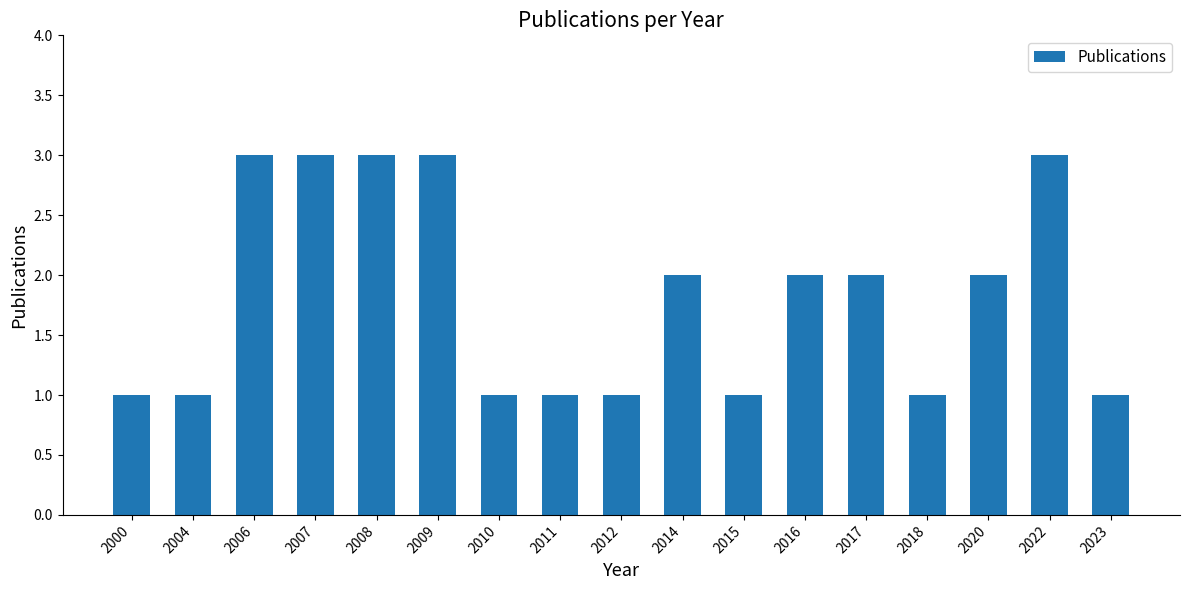

What is the change in value from 2008 to 2018?

-2